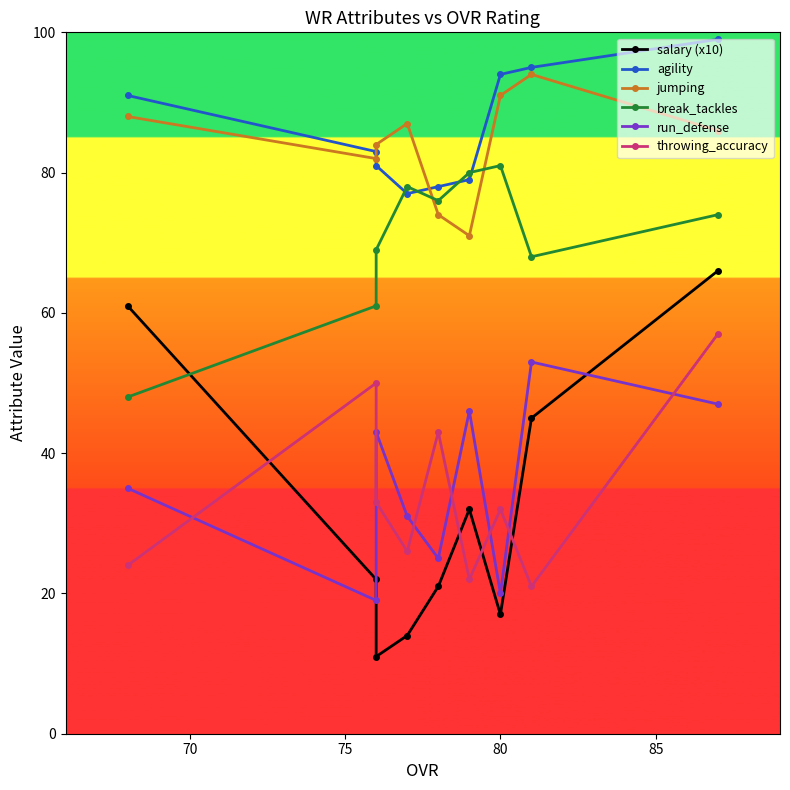

How many values in the break_tackles series are below 74?

4